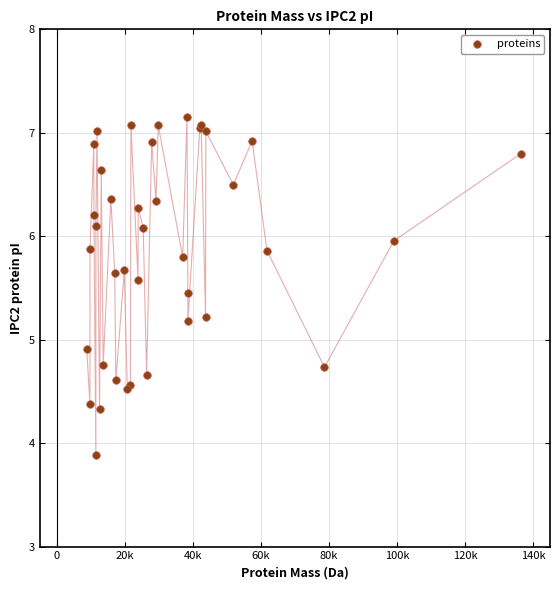

What Y value in the scatter plot is closest to 5?

4.9